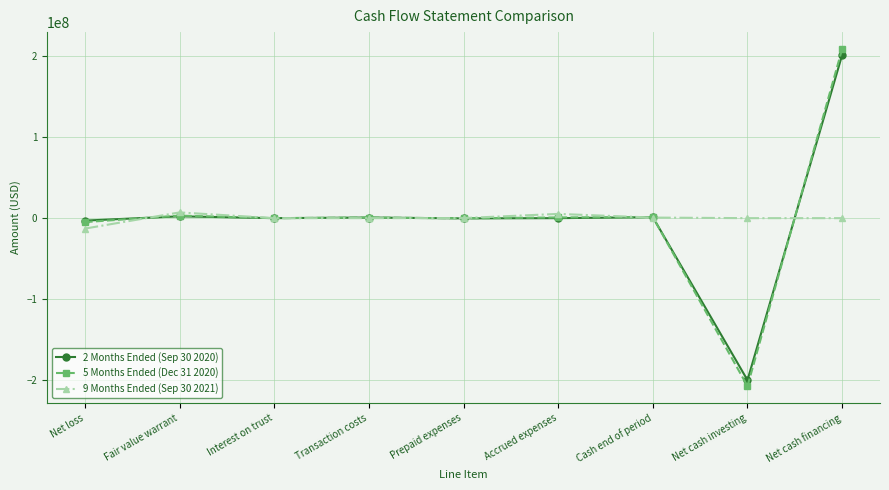

Which category has the lowest value across all series?

Net cash investing